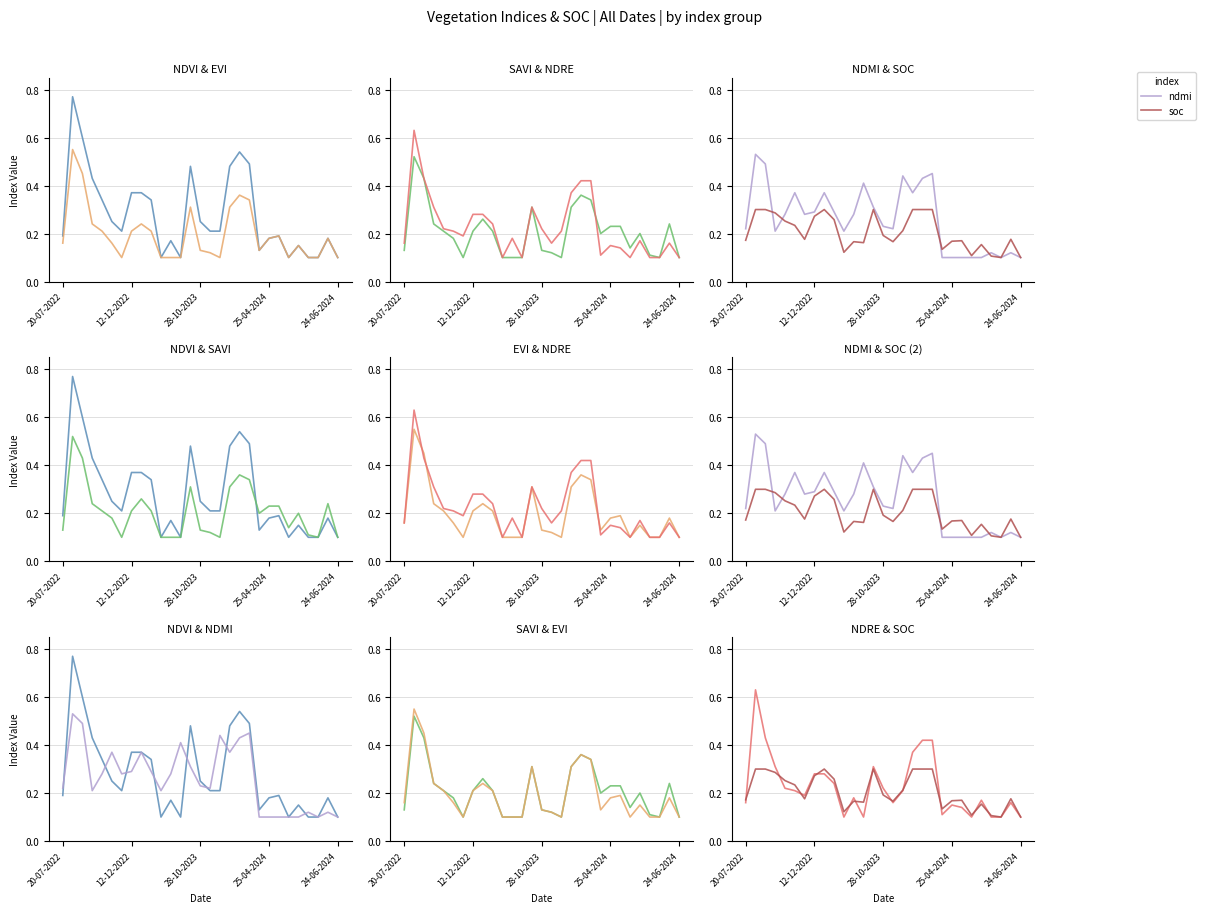

Which series has the largest range (max minus min)?

ndvi